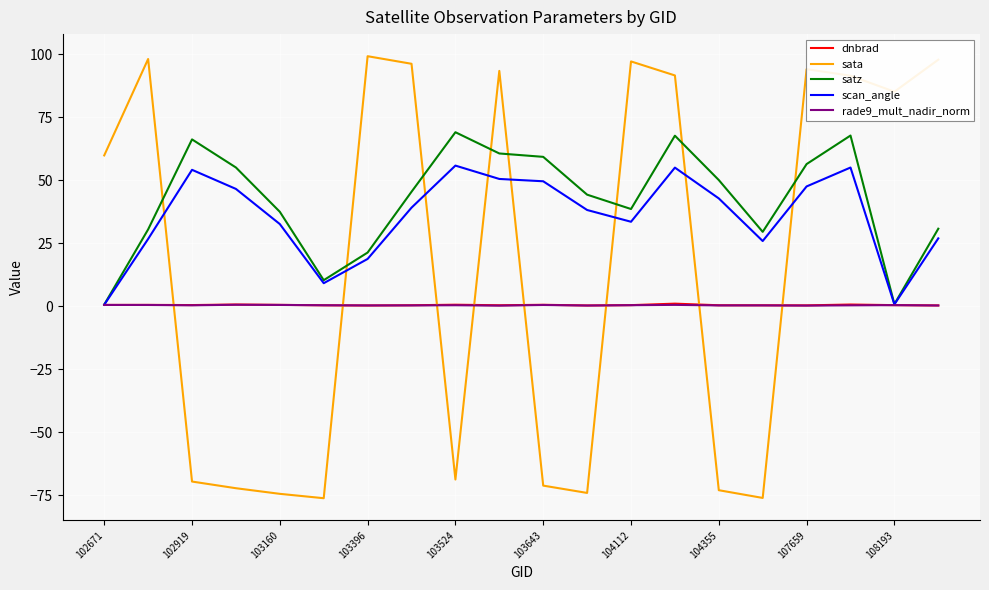

True or false: dnbrad and sata intersect in this chart.

True